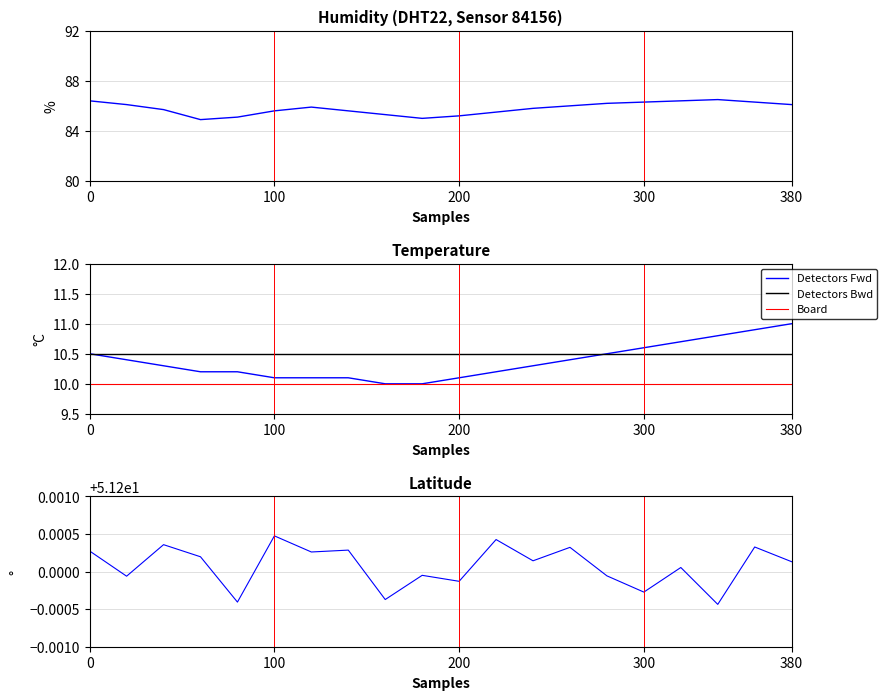

What is the lowest value of the Detectors Fwd series?

10.0